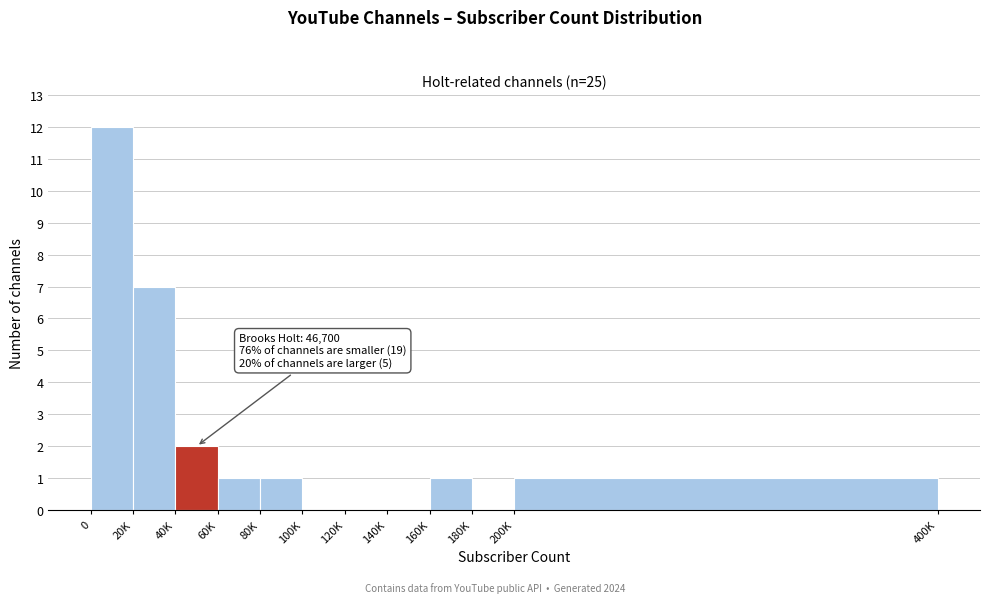

Reading left to right, list all the values displayed in this chart.

0=12	20K=7	40K=2	60K=1	80K=1	100K=0	120K=0	140K=0	160K=1	180K=0	200K=1